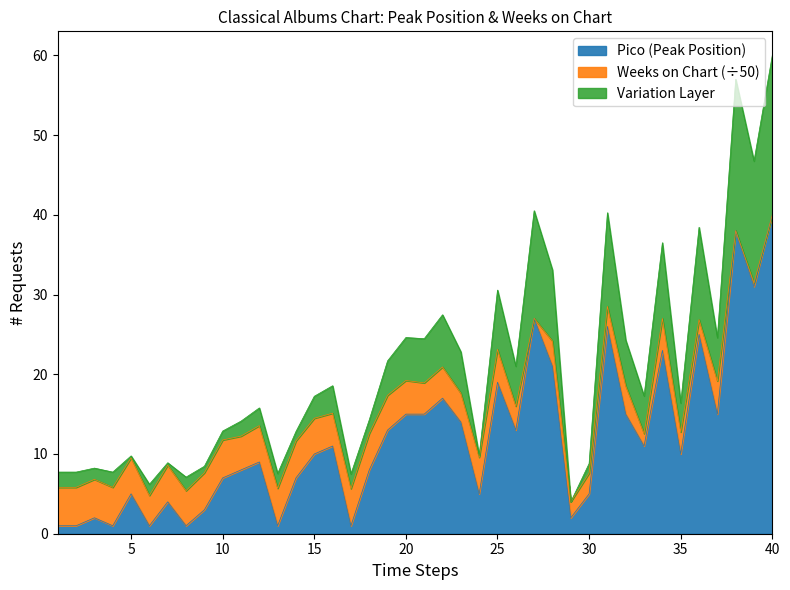

What is the difference between the second highest and minimum values?

37